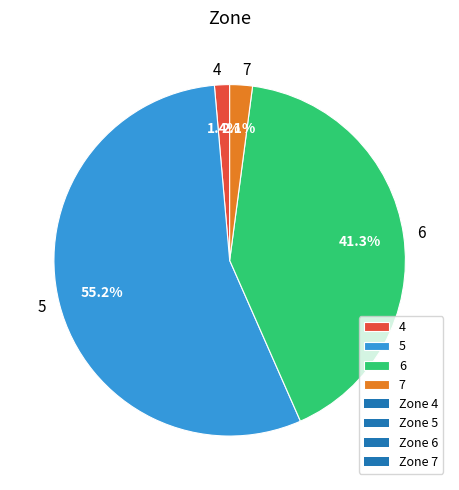

What is the smallest slice in the pie chart?

4